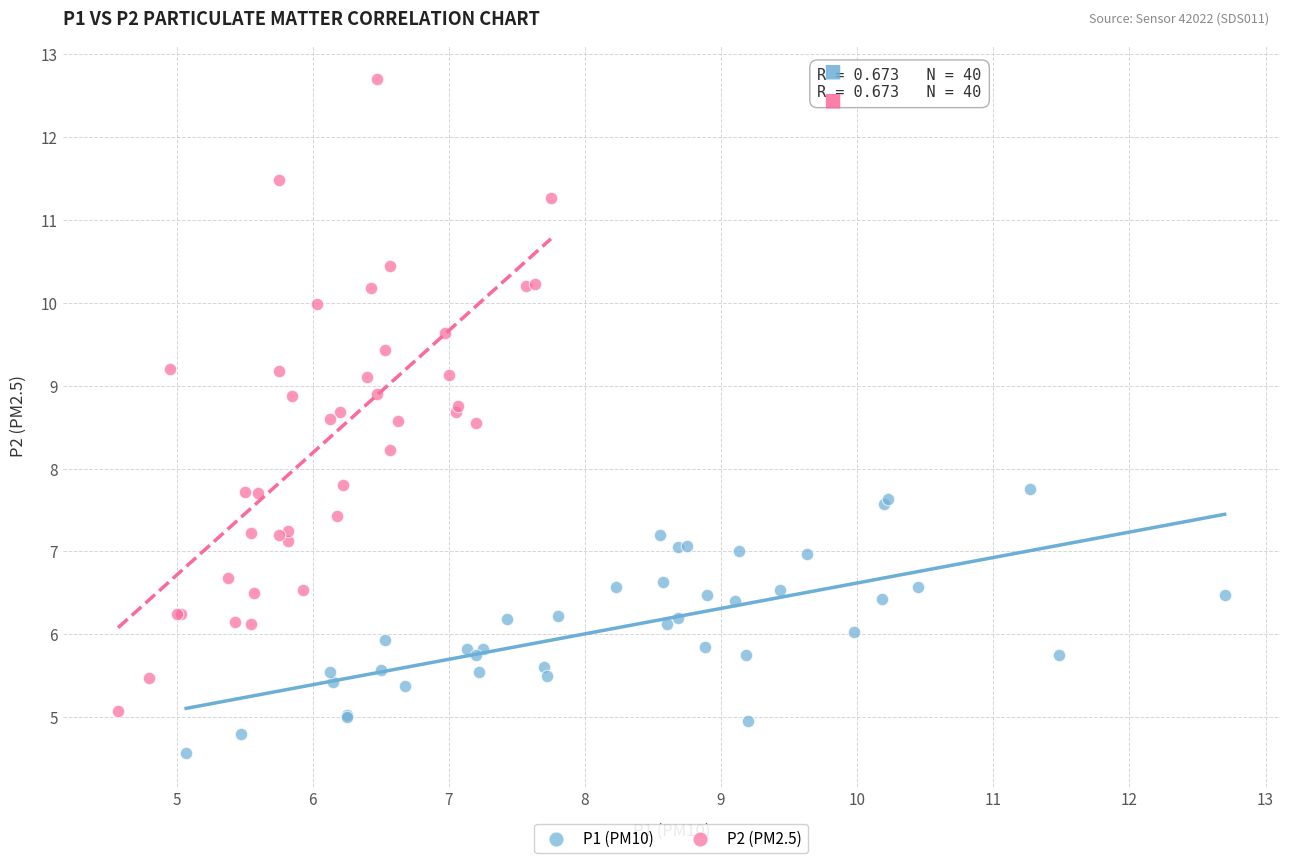

Which series contains the lowest Y value?

P1 (PM10)